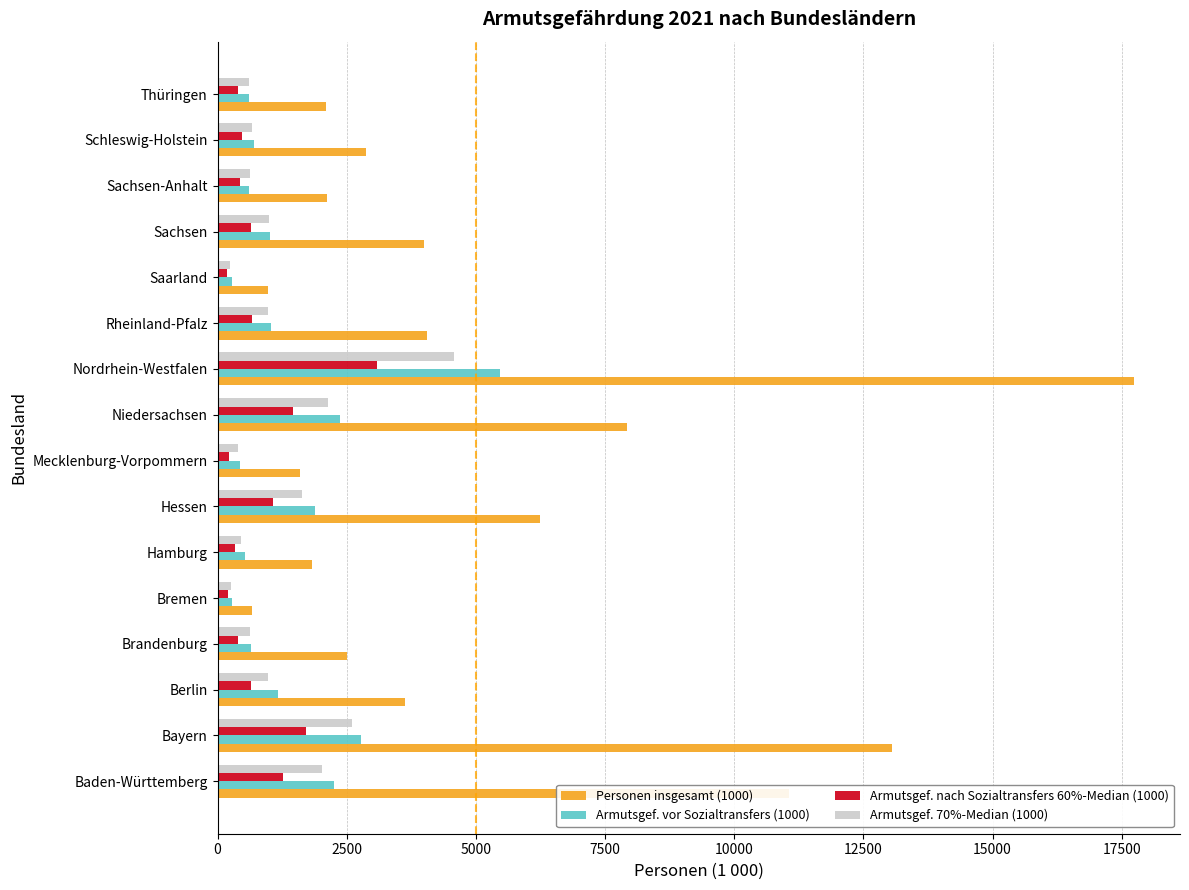

Between Baden-Württemberg and Sachsen-Anhalt, which series saw the biggest shift?

Personen insgesamt (1000)